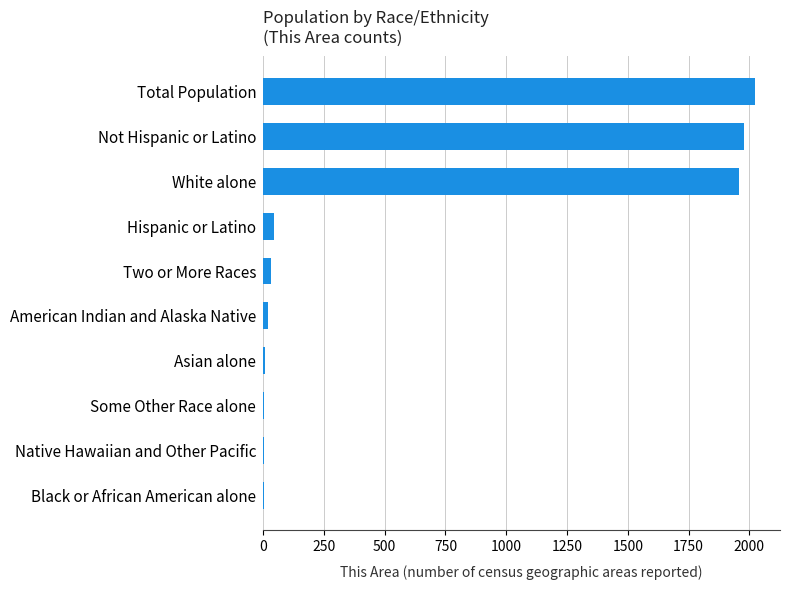

What is the maximum value shown in the chart?

2025